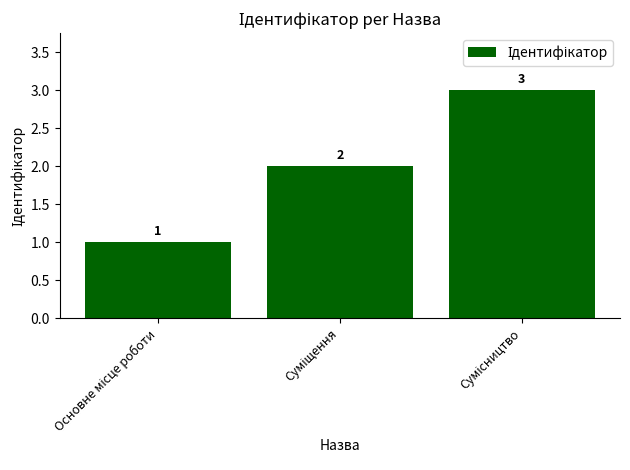

Count the values in the range 1 to 3.

3